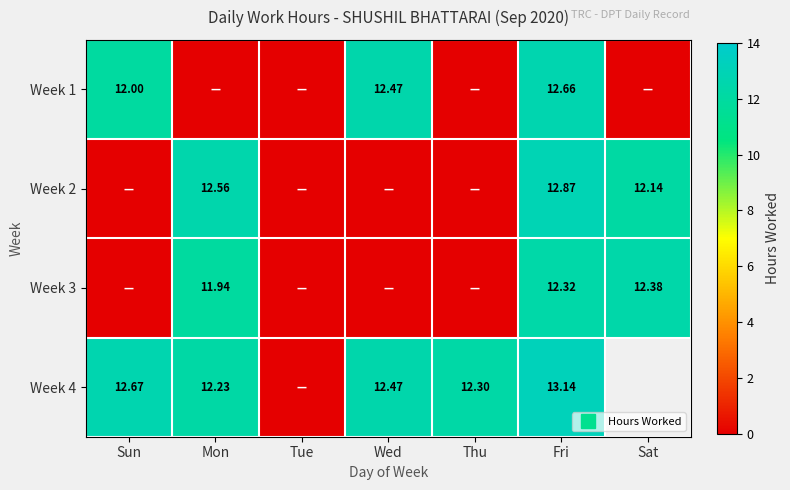

At which label does Week 3 reach its peak?

Sat